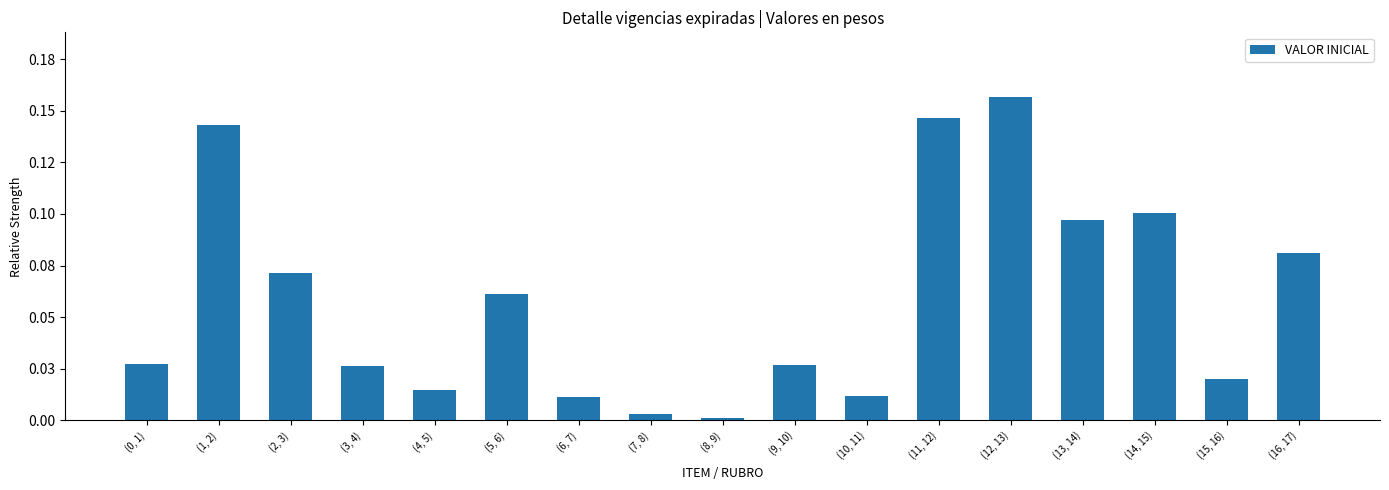

Does the chart contain any negative values?

No